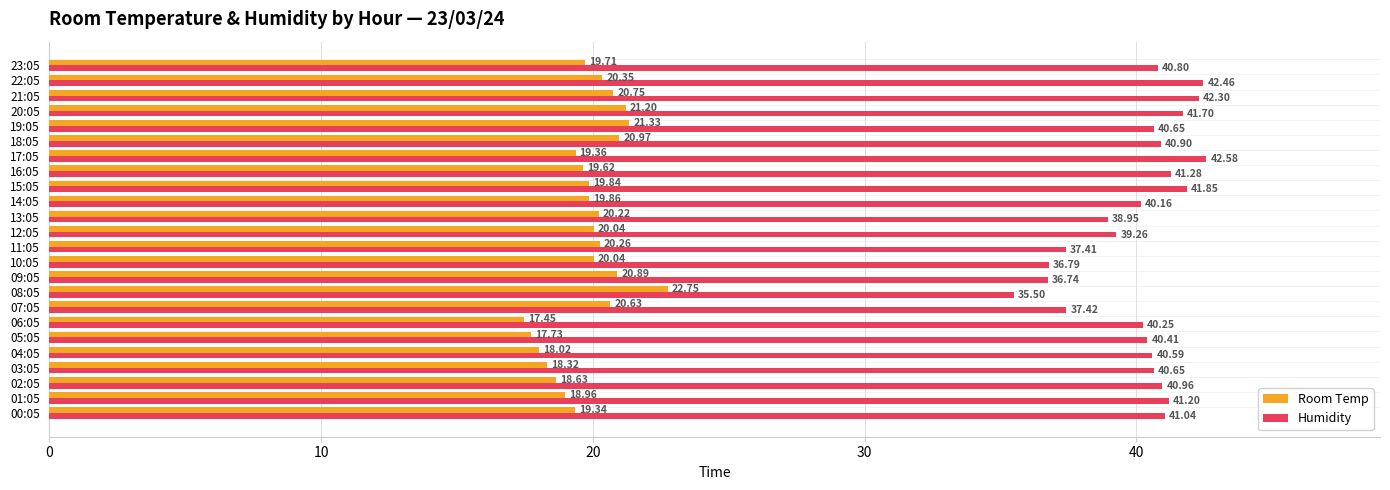

What are all the series names shown in the legend?

Room Temp, Humidity